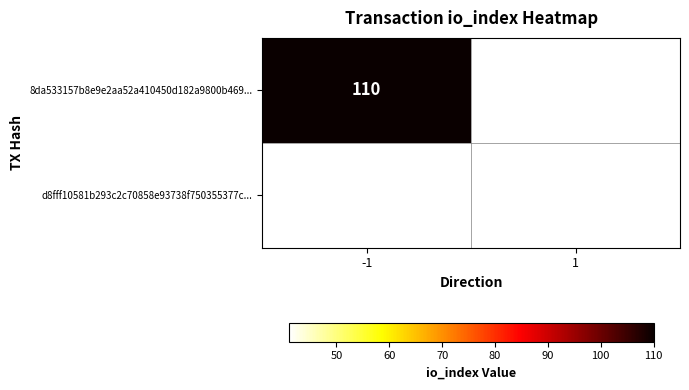

The value of 8da533157b8e9e2aa52a410450d182a9800b469... at -1 is 70. True or false?

False